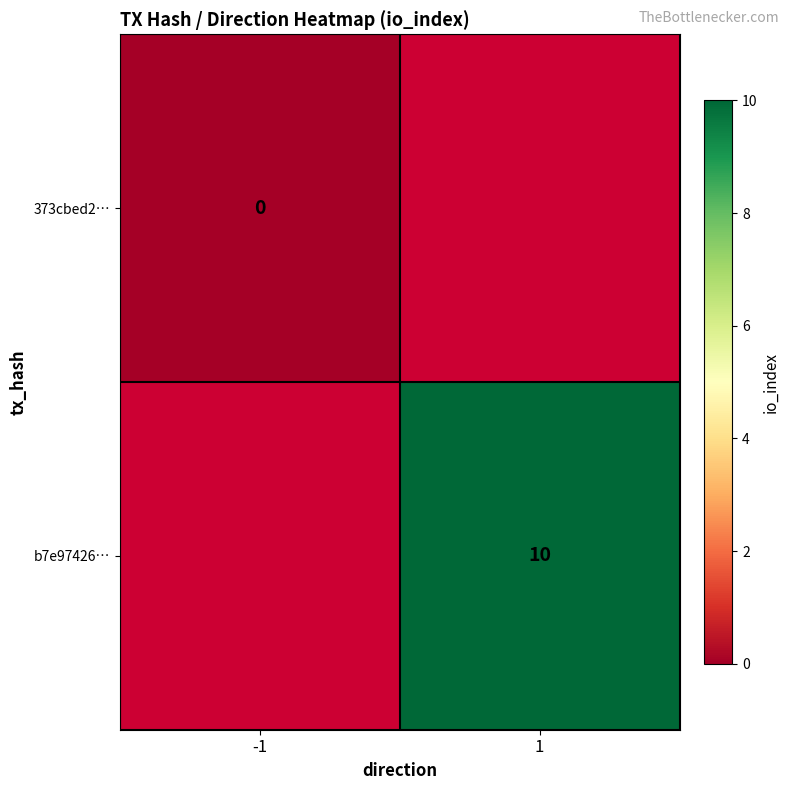

True or false: b7e97426… has a value of 10 at 1.

True